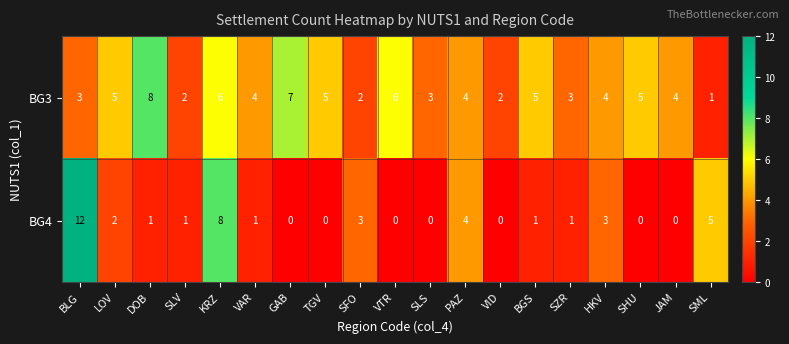

At which category is the sum across all series the highest?

BLG